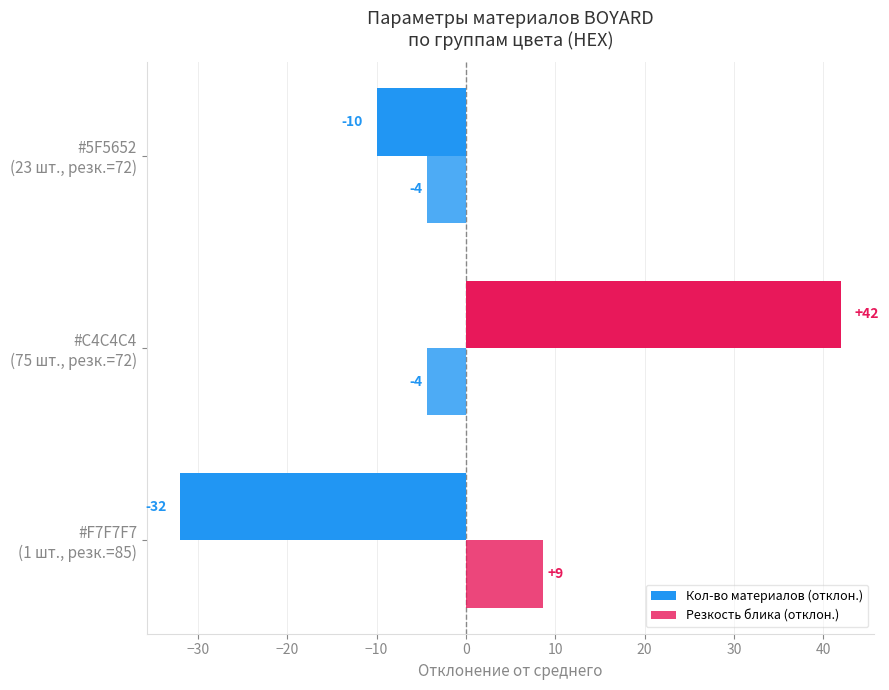

How many data points in Кол-во материалов (отклон.) are above -10?

1